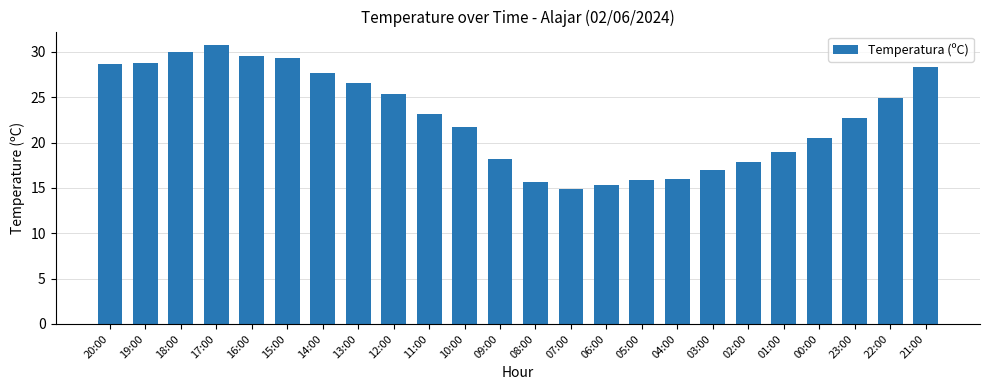

What is the sum of the values at 21:00 and 22:00?

53.2